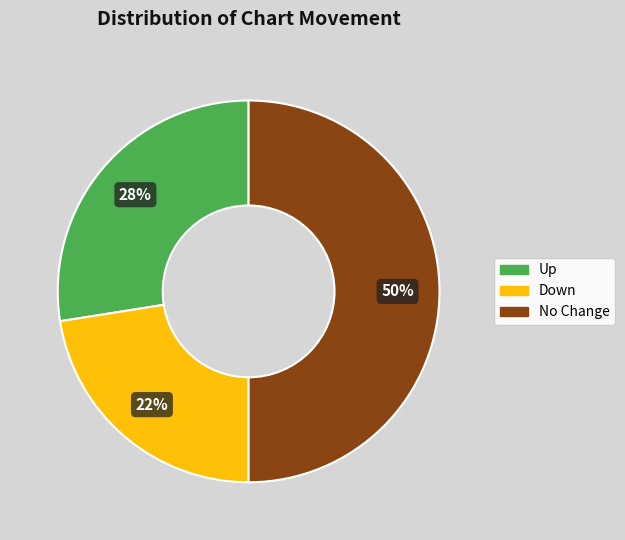

To the nearest percent, what is the average slice percentage?

33%